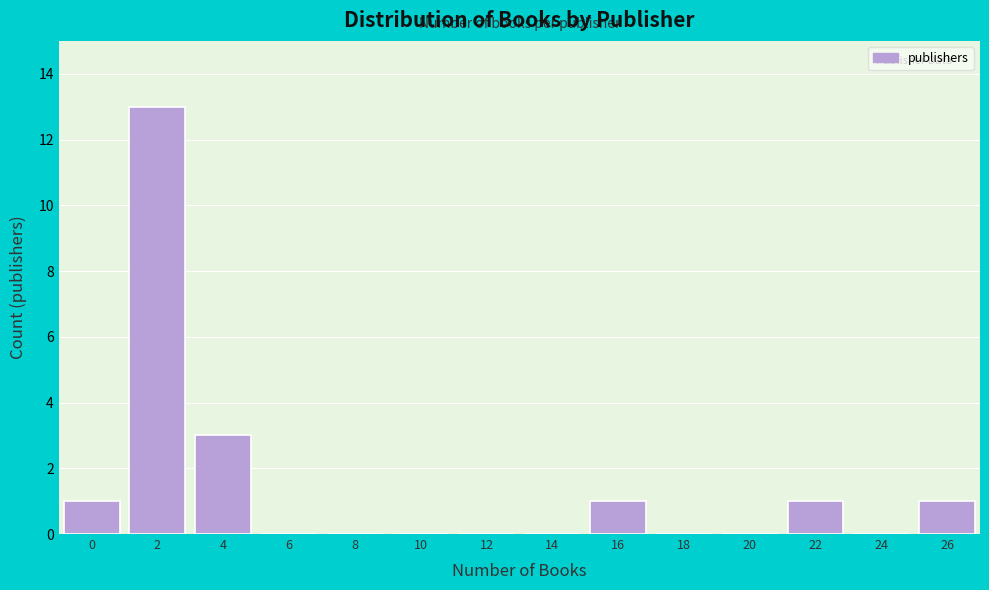

Reading left to right, transcribe all the data shown in this chart.

0=1	2=13	4=3	6=0	8=0	10=0	12=0	14=0	16=1	18=0	20=0	22=1	24=0	26=1